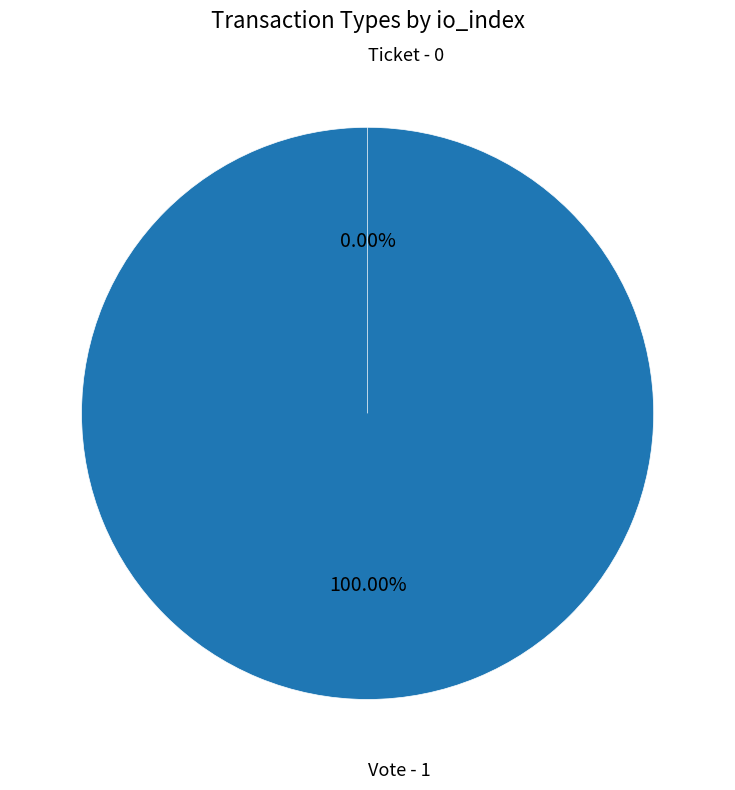

What is the change in value from Vote to Ticket?

-1